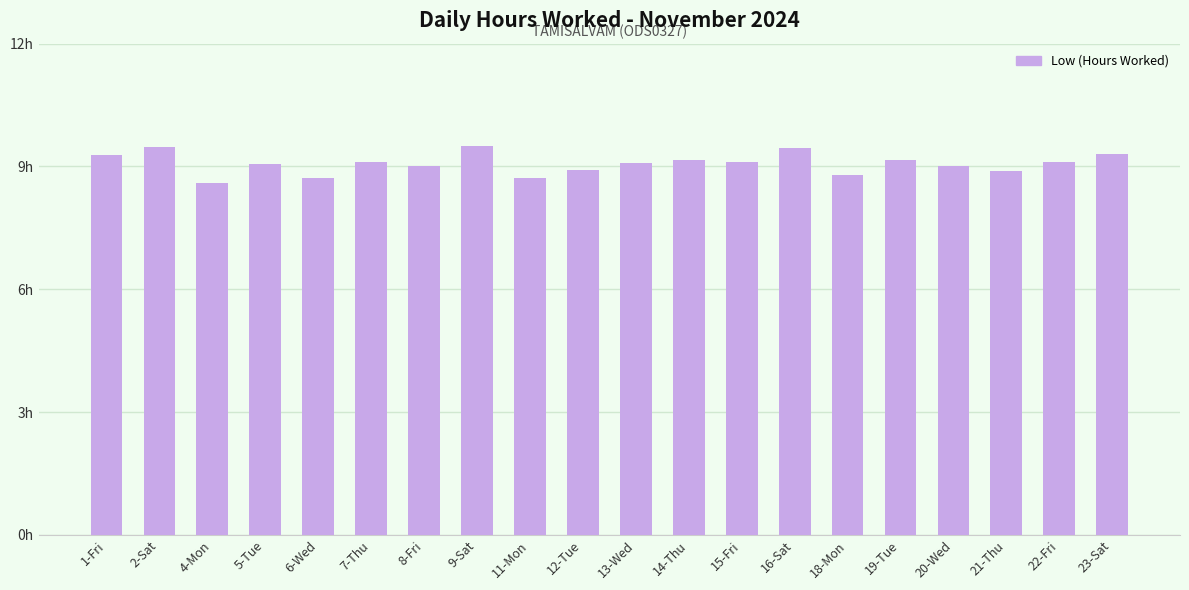

Rank the categories by value from lowest to highest.

4-Mon, 6-Wed, 11-Mon, 18-Mon, 21-Thu, 12-Tue, 8-Fri, 20-Wed, 5-Tue, 13-Wed, 7-Thu, 15-Fri, 22-Fri, 14-Thu, 19-Tue, 1-Fri, 23-Sat, 16-Sat, 2-Sat, 9-Sat